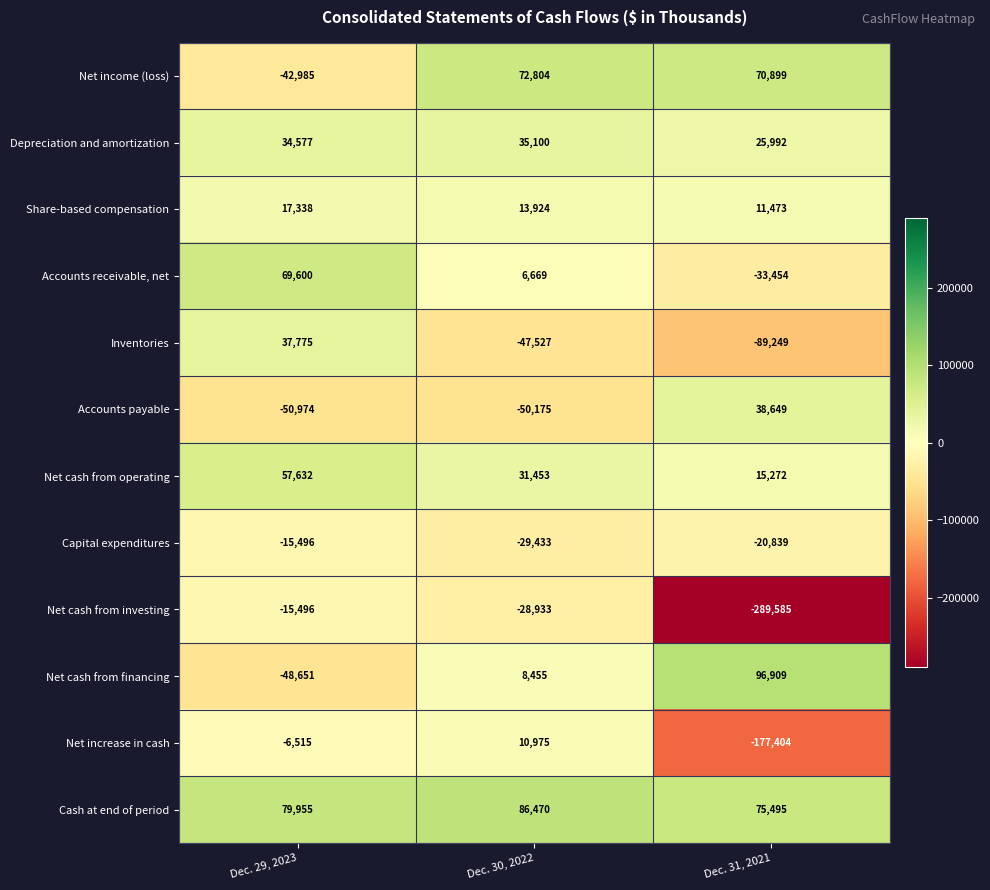

What is the sum of the Net increase in cash values at Dec. 29, 2023 and Dec. 31, 2021?

-183919